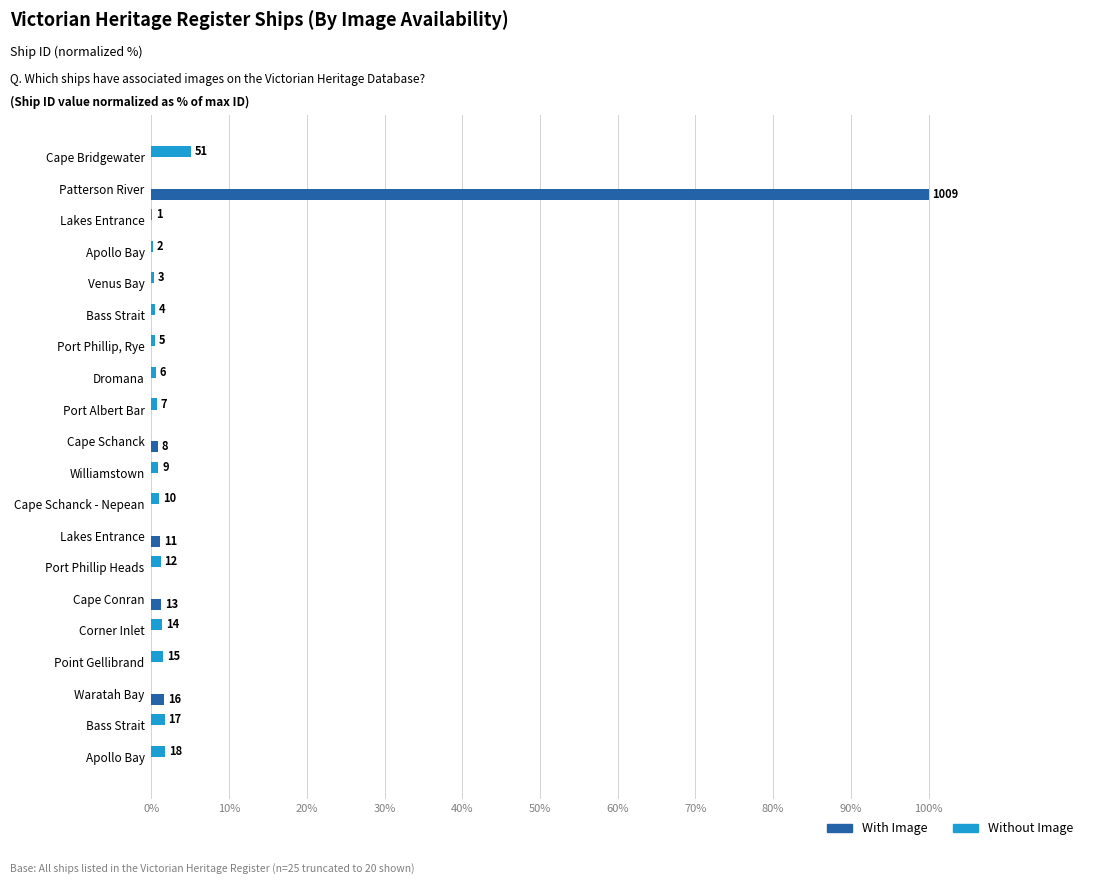

Which series has the largest total across all categories?

With Image